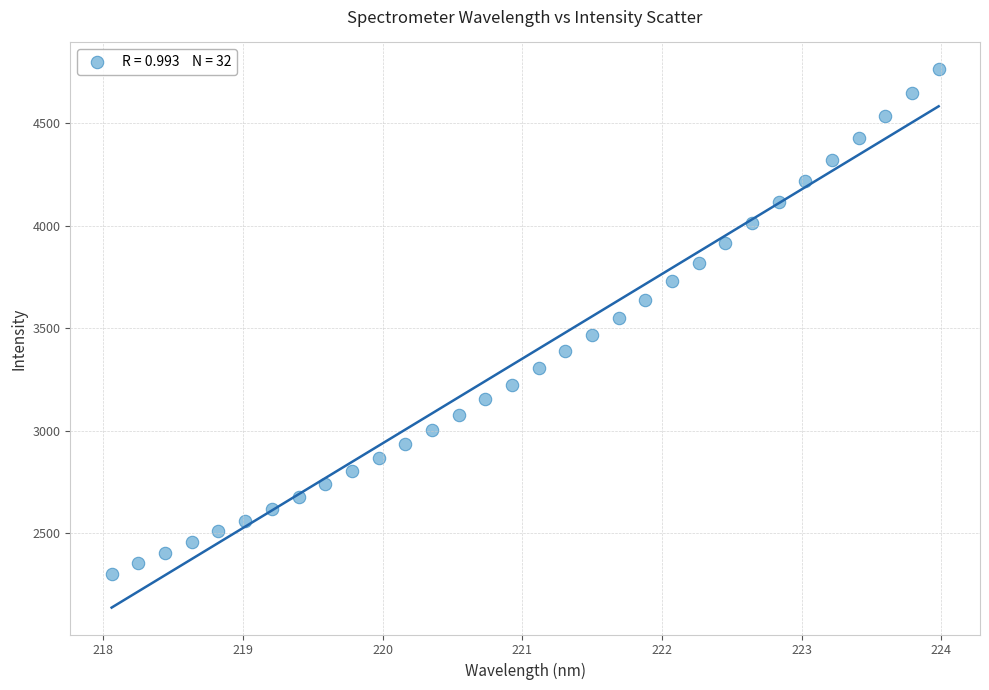

What is the range of X values (max minus min)?

5.9